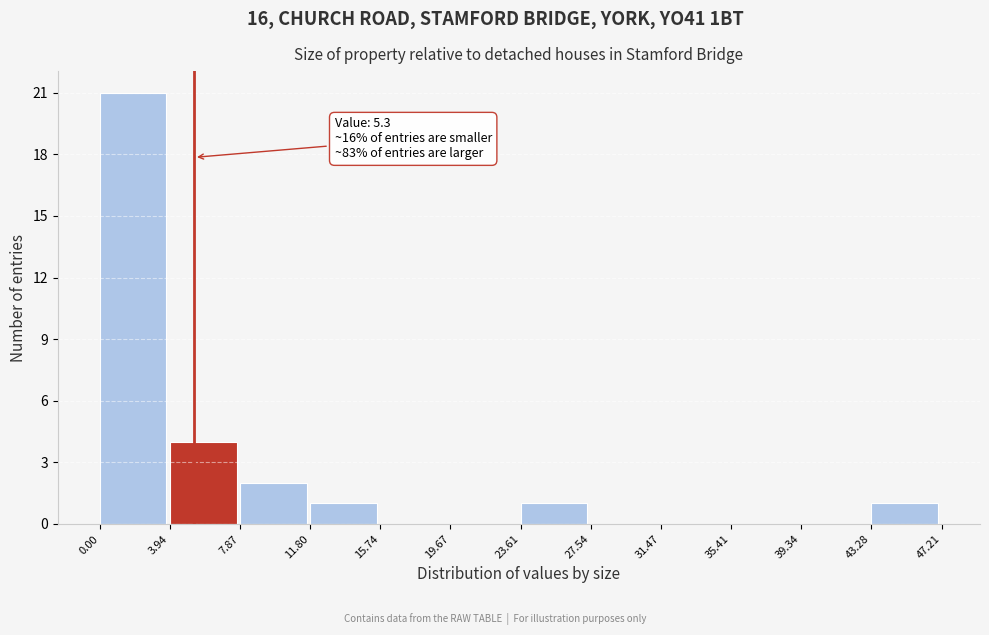

Which range on the x-axis has the tallest bar?

0.00 to 3.94